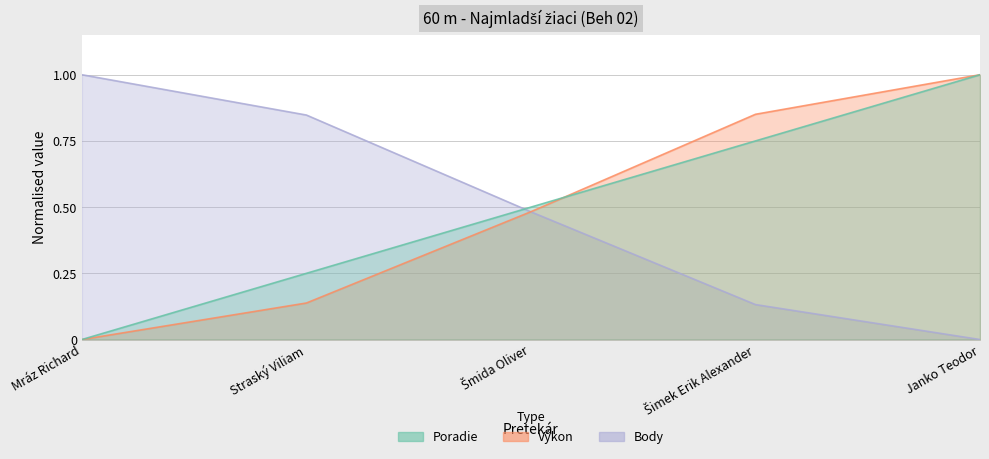

The value of Poradie at Šmida Oliver is 0.5. True or false?

True